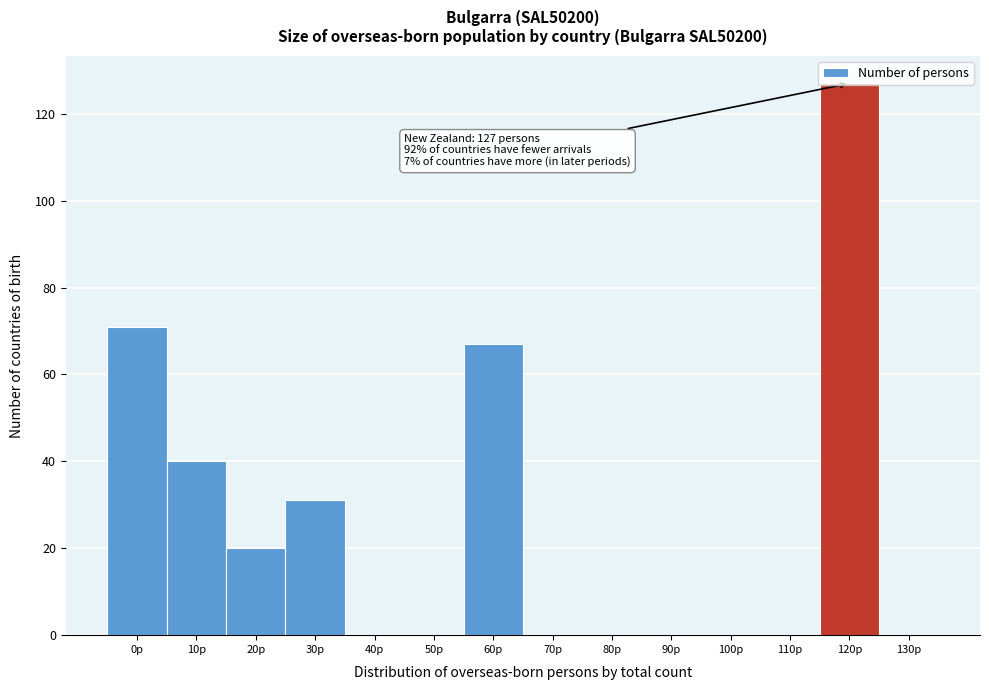

The value at 30p is 31. True or false?

True